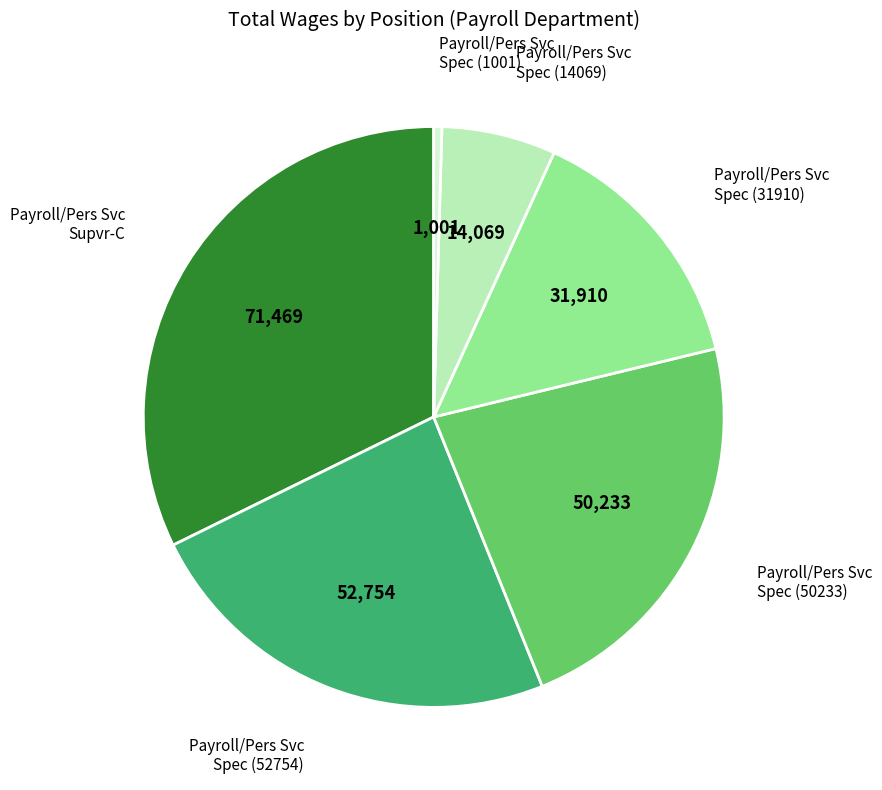

The Payroll/Pers Svc Spec (1001) slice represents 11% of the pie. True or false?

False